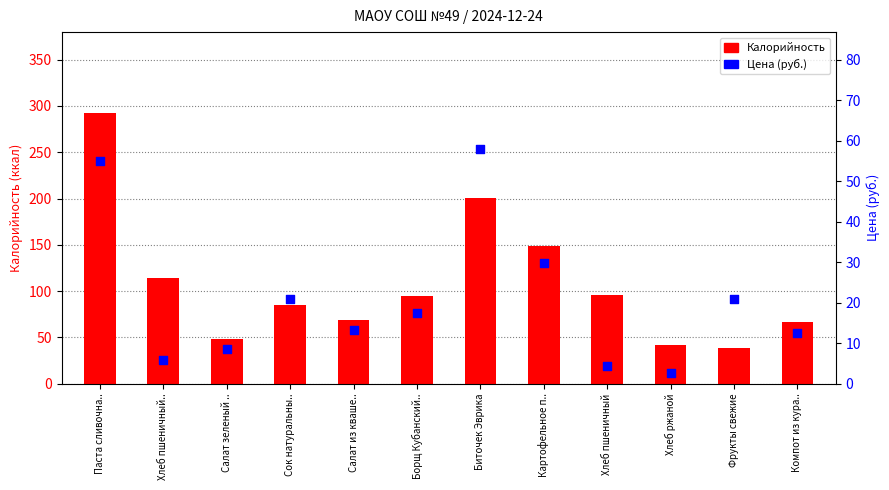

At how many categories does at least one series exceed 108?

4